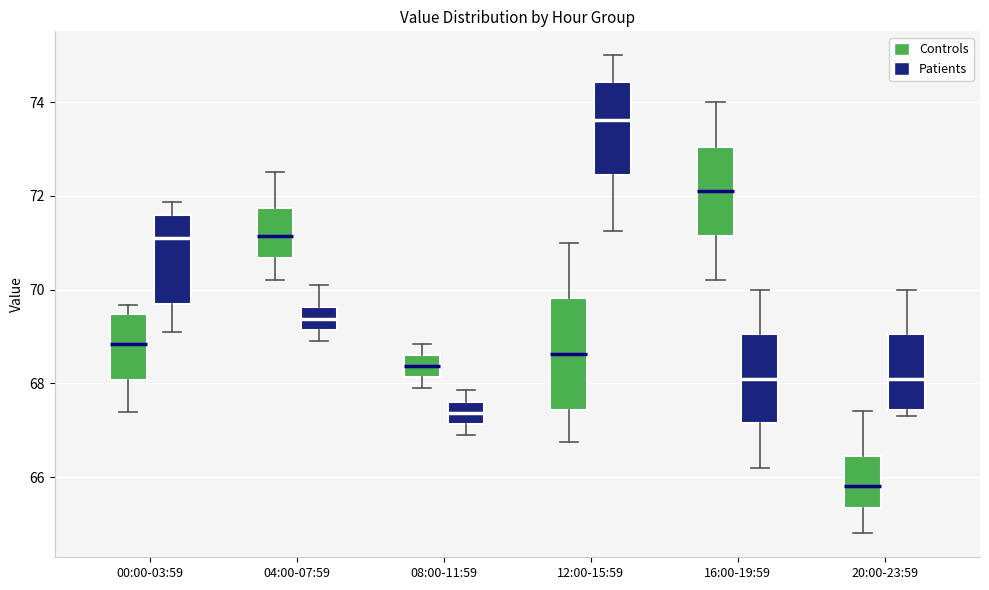

Where is the lower edge of the box for 00:00-03:59 (Patients) on the y-axis? The values are not printed on the chart, so give them approximately, as read against the axis.

69.6